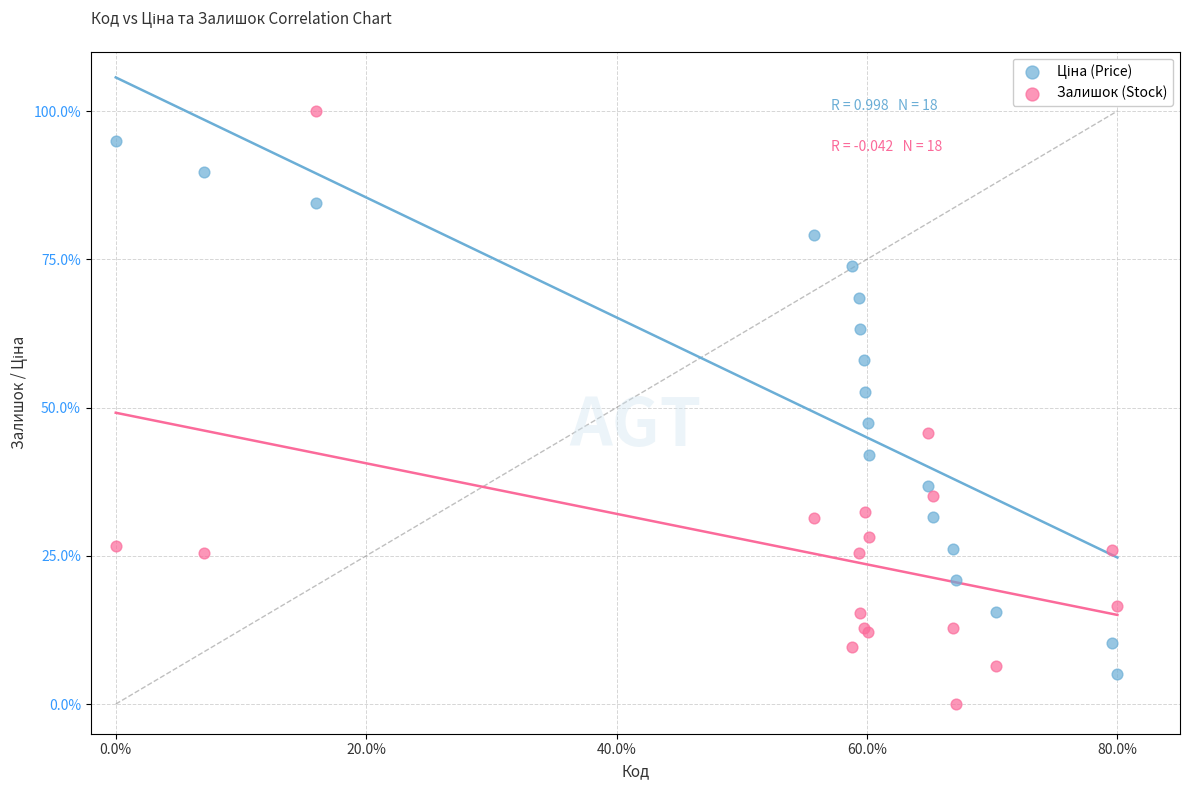

What is the X range (max minus min) for the scatter plot?

80.0